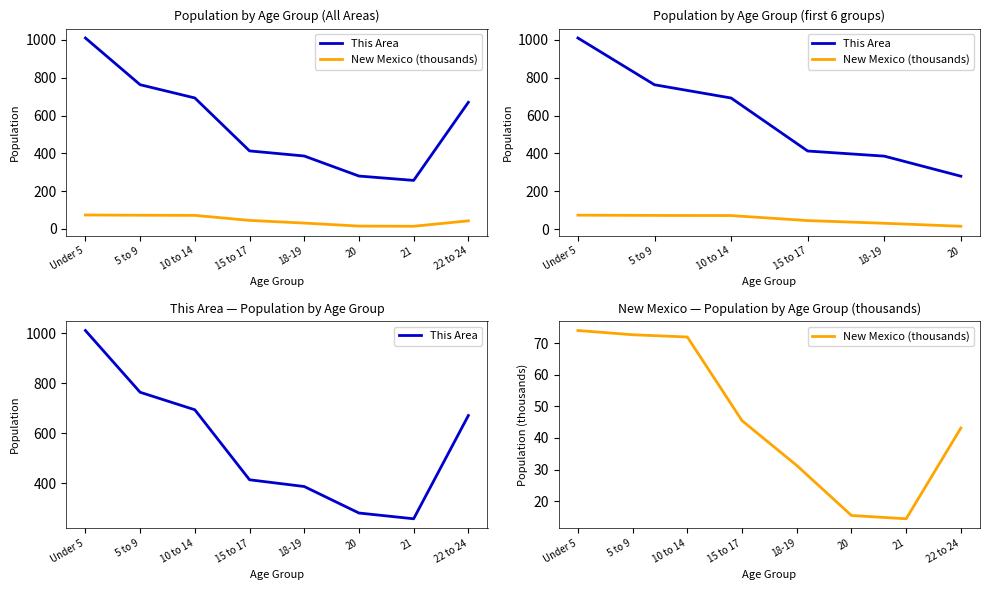

What is the label of the 5th point from the right?

15 to 17